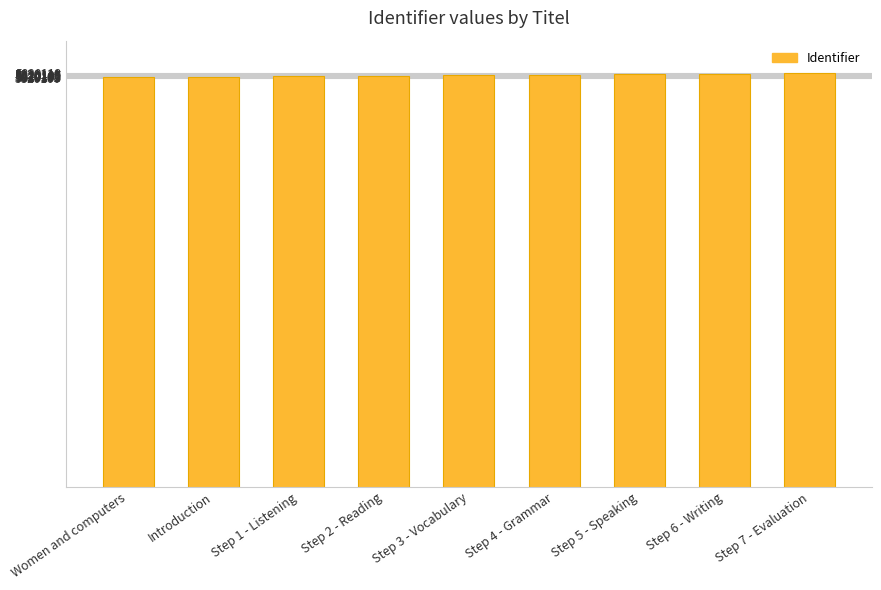

How many distinct data groups are displayed?

1